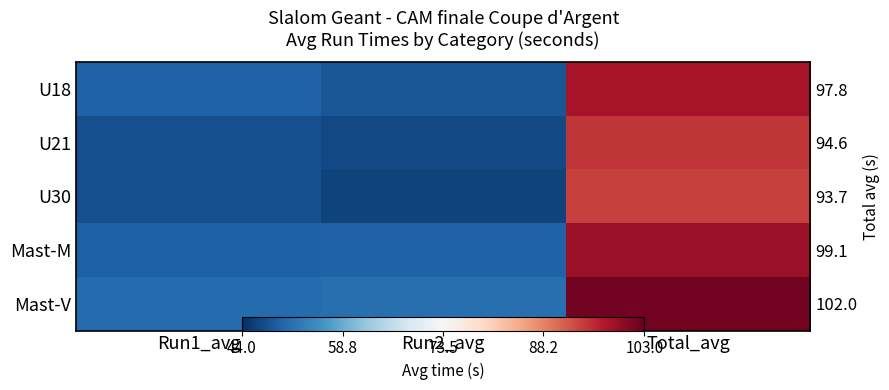

At which label does U30 reach its minimum?

Run2_avg